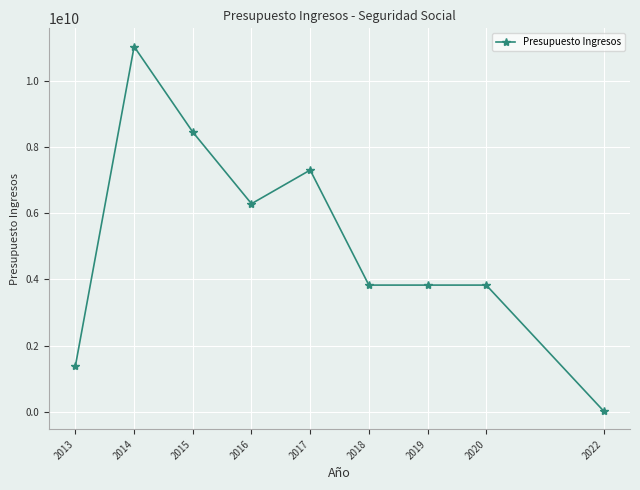

Is it true that the value at 2020 is 3826466630?

True